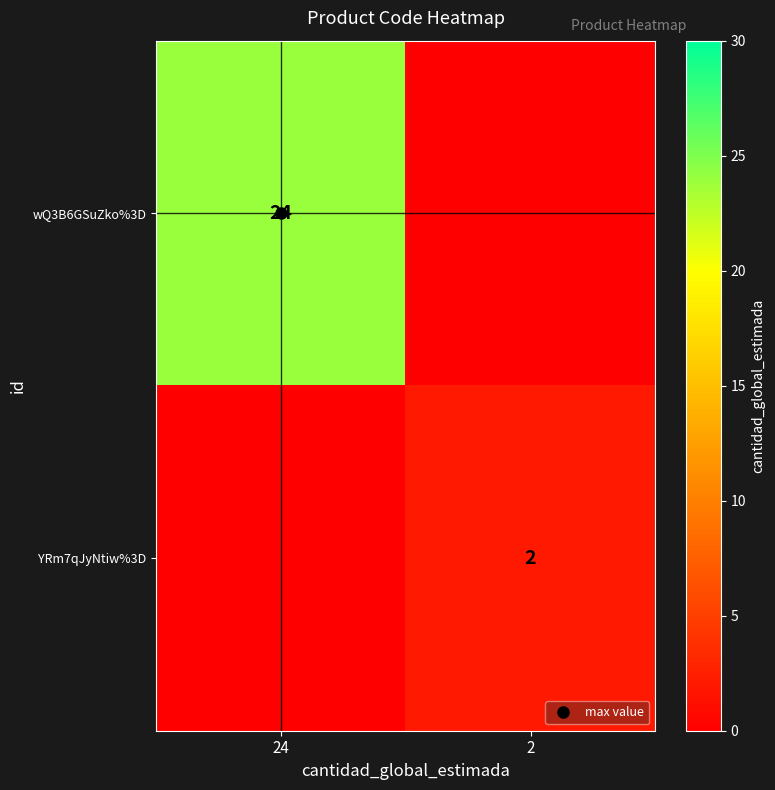

At which category is the sum across all series the highest?

24